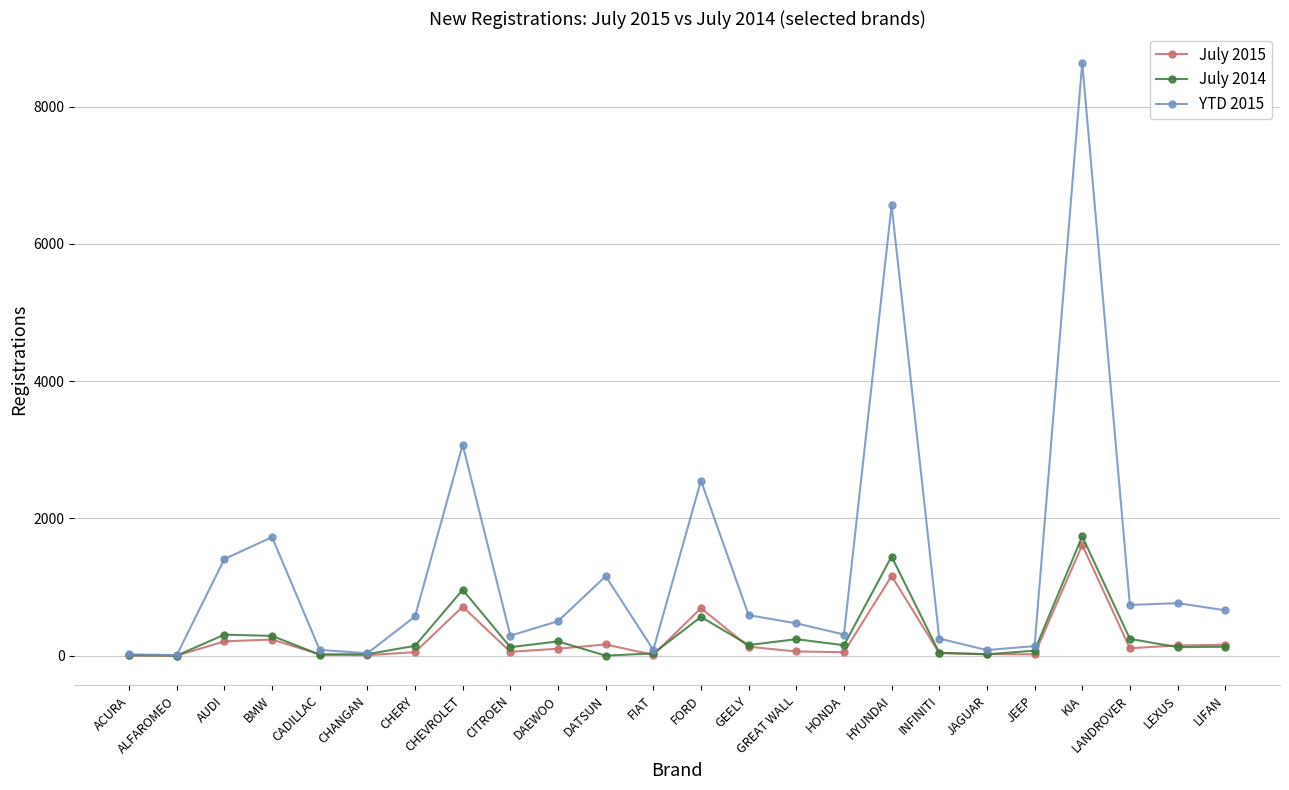

What is the value of the July 2014 point at the 2nd from the left?

1